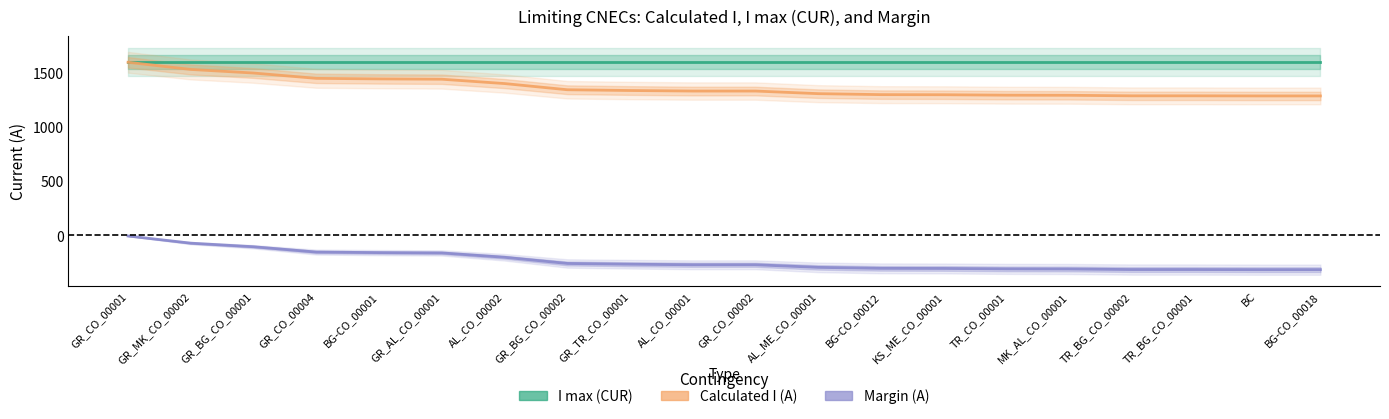

What is the sum of all Margin (A) values?

-4692